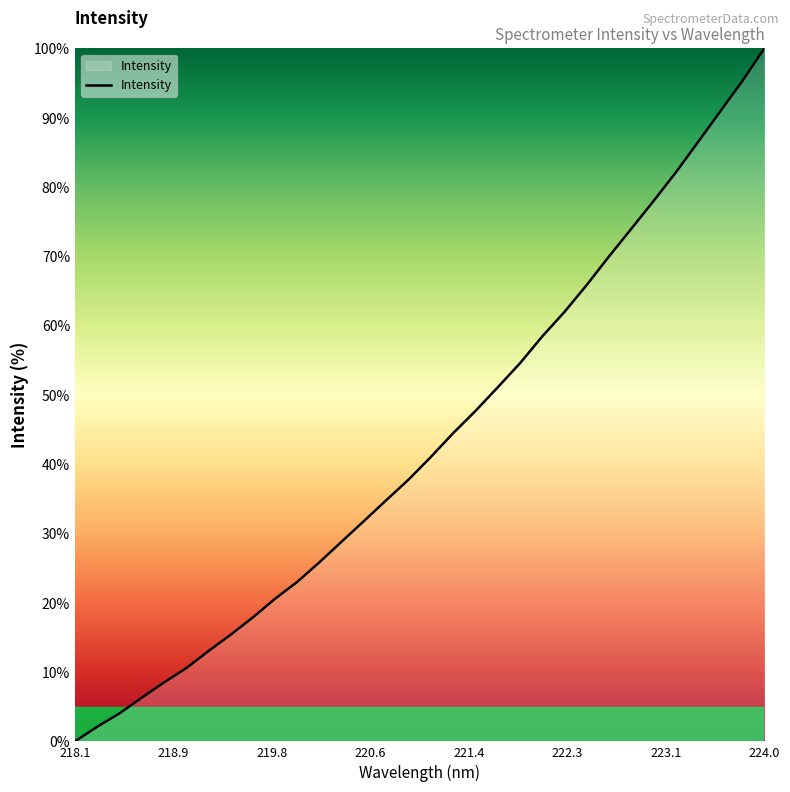

What is the difference between the maximum and minimum values?

100.0